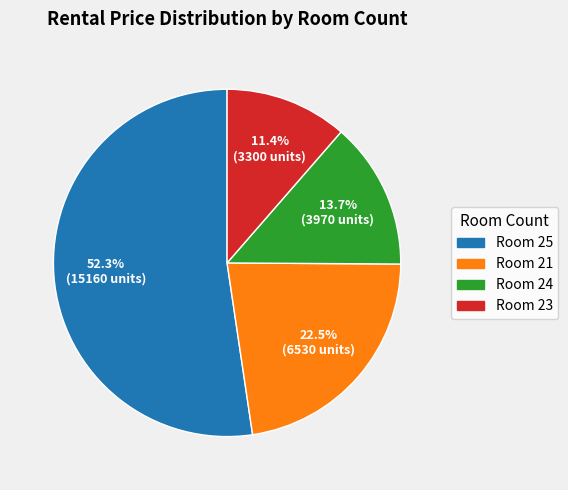

Does any single category account for the majority?

Yes